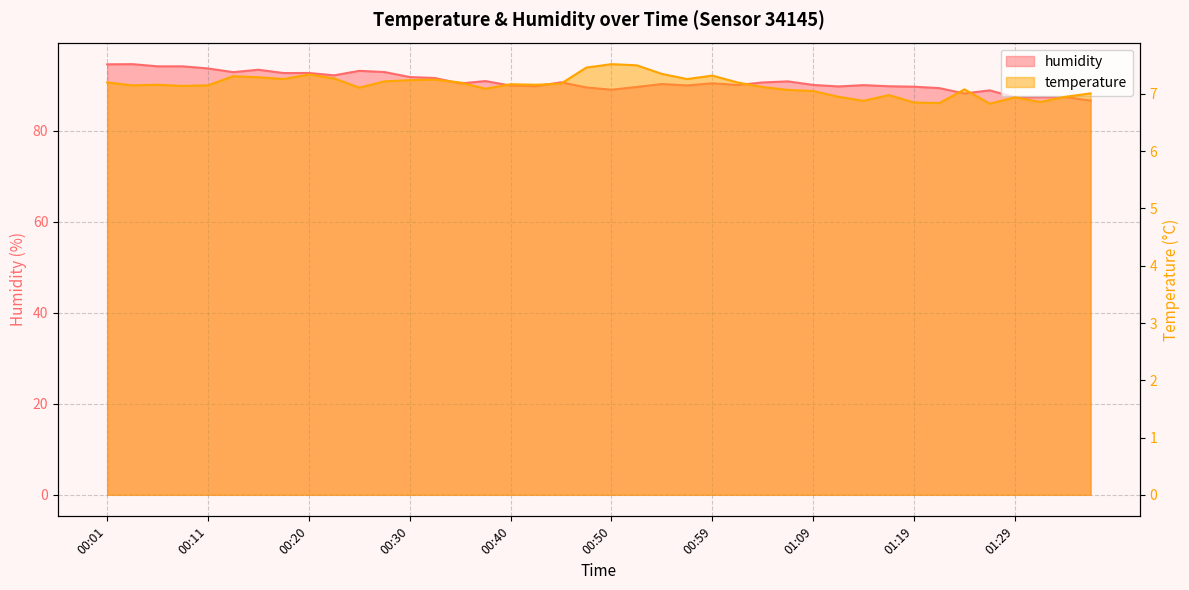

Which series has the largest total across all categories?

humidity